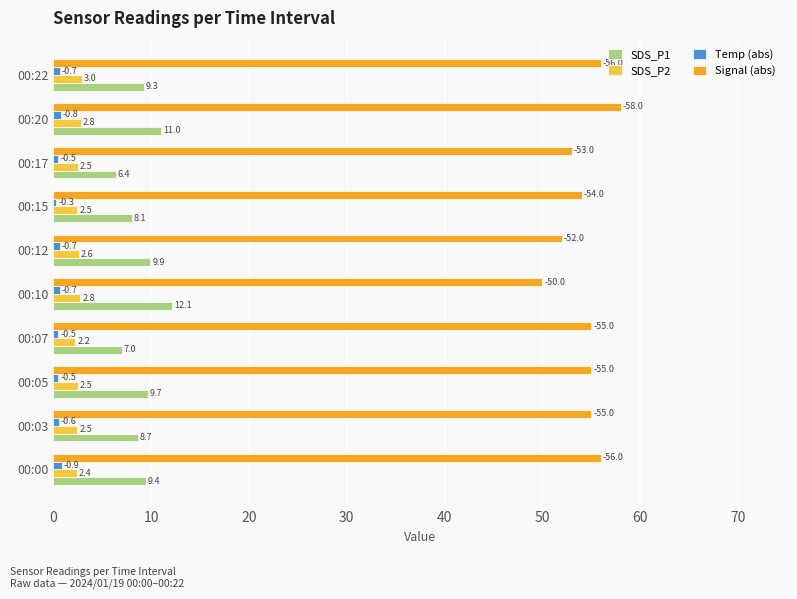

At which label is Temp (abs) closest to 0?

00:15